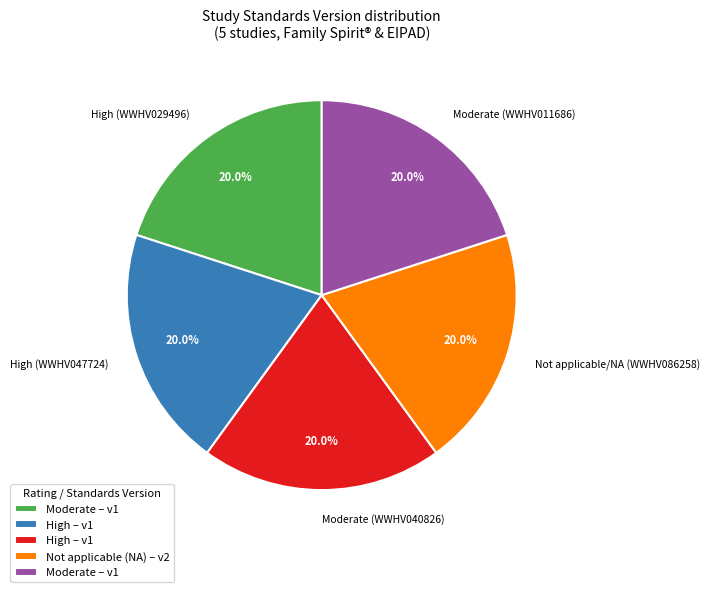

How many segments does this pie chart have?

5